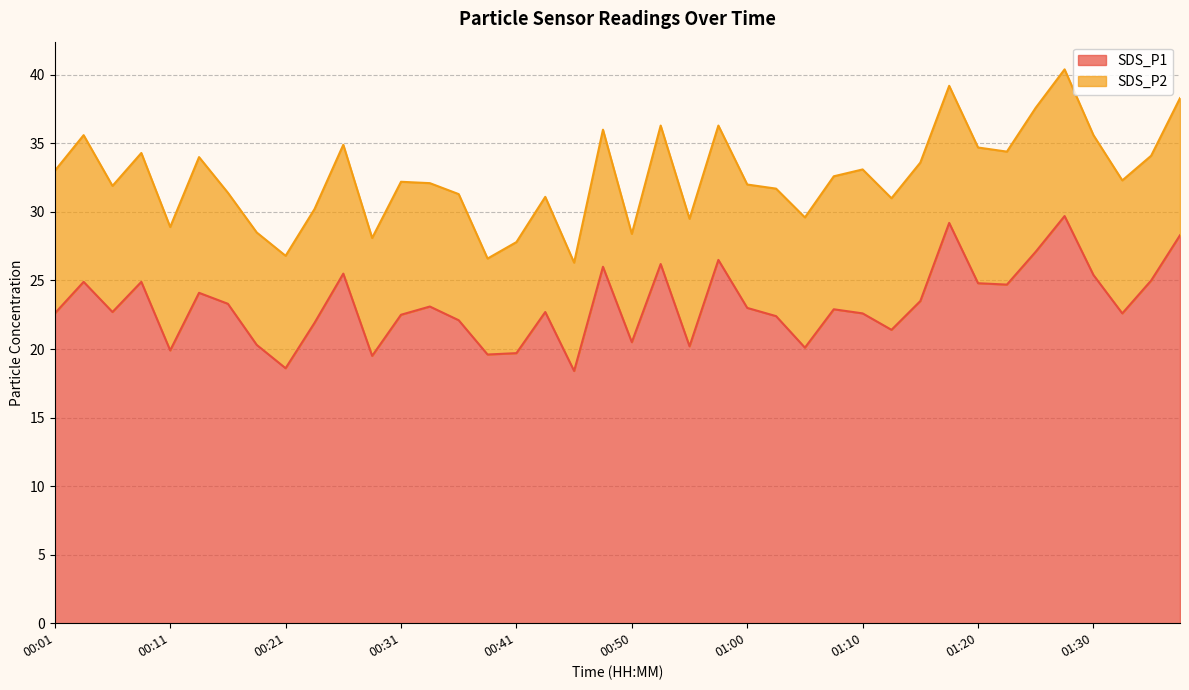

Count the number of categories in the chart.

40